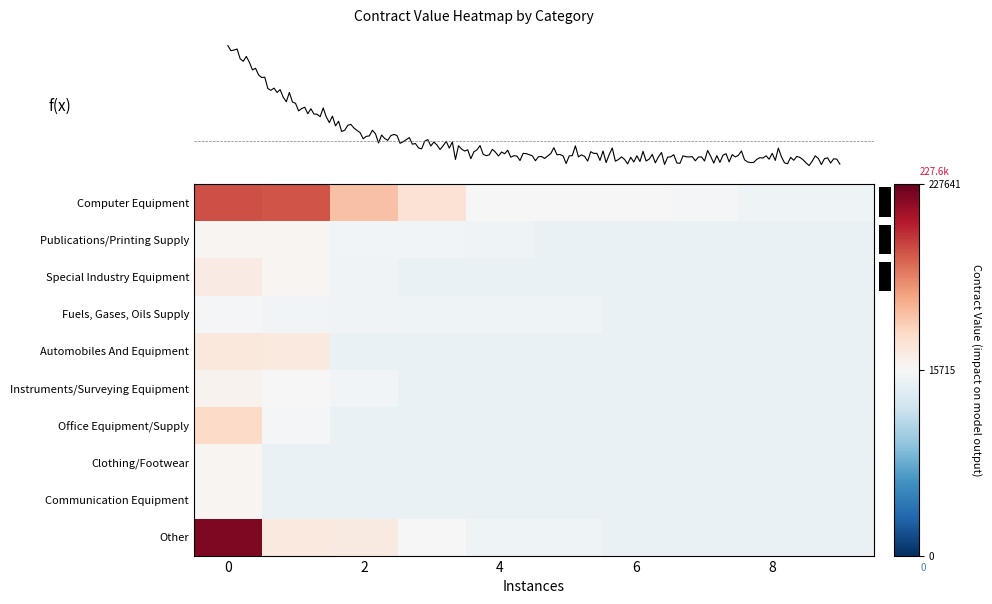

Which series has the largest range (max minus min)?

Other